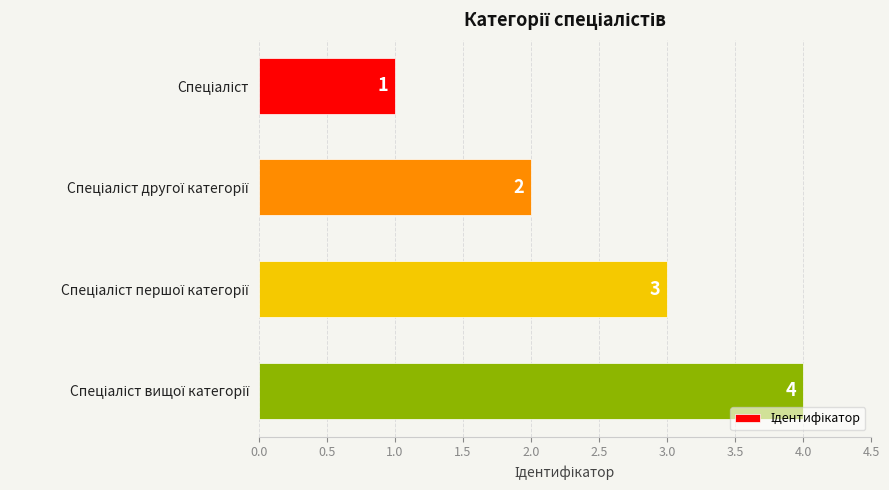

How many values are below 3?

2